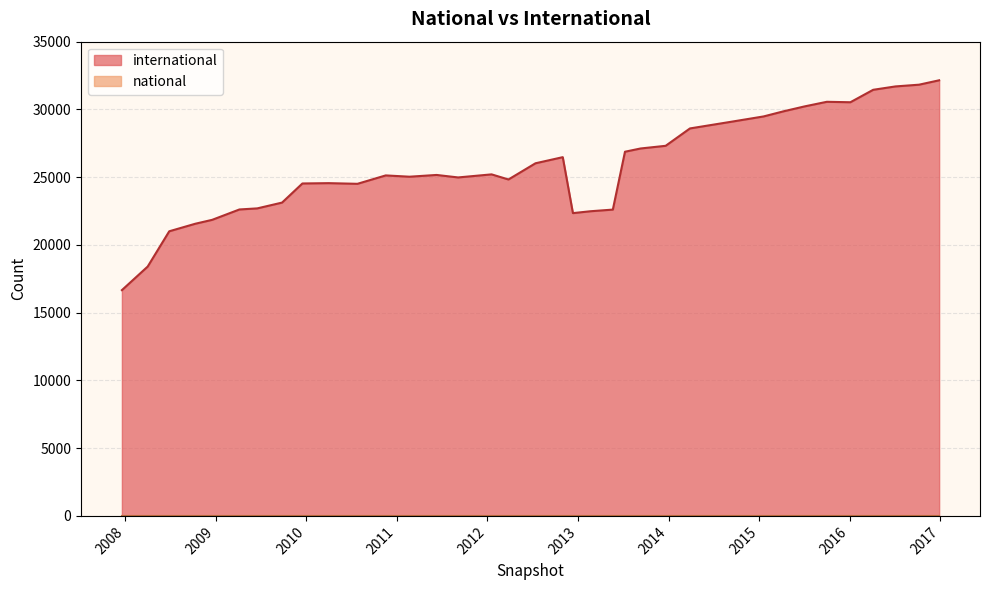

What is the sum of all international values?

928555